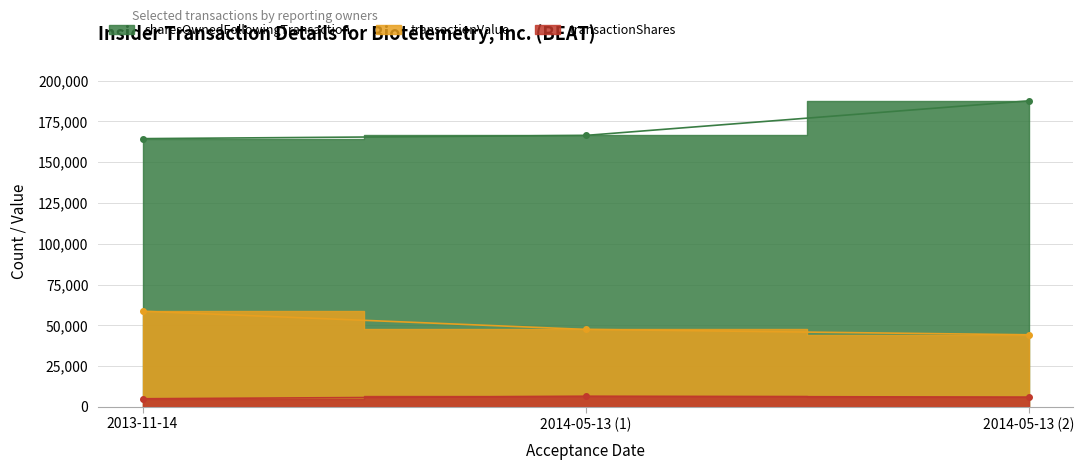

List the labels in order of transactionShares value, smallest first.

2013-11-14, 2014-05-13 (2), 2014-05-13 (1)